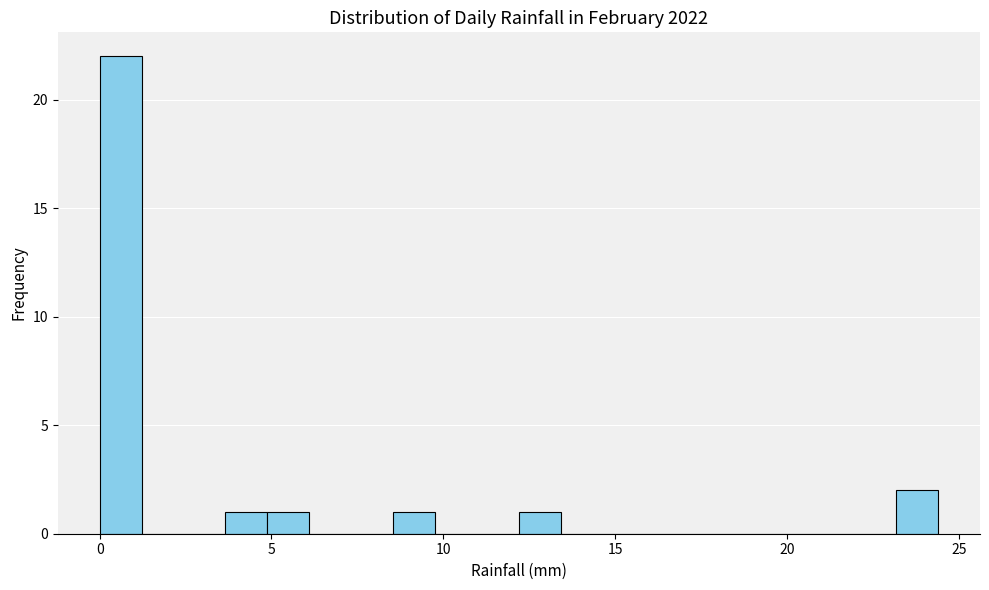

Around what value on the x-axis is the tallest bar? Give the approximate position of its centre, as read against the axis.

0.5